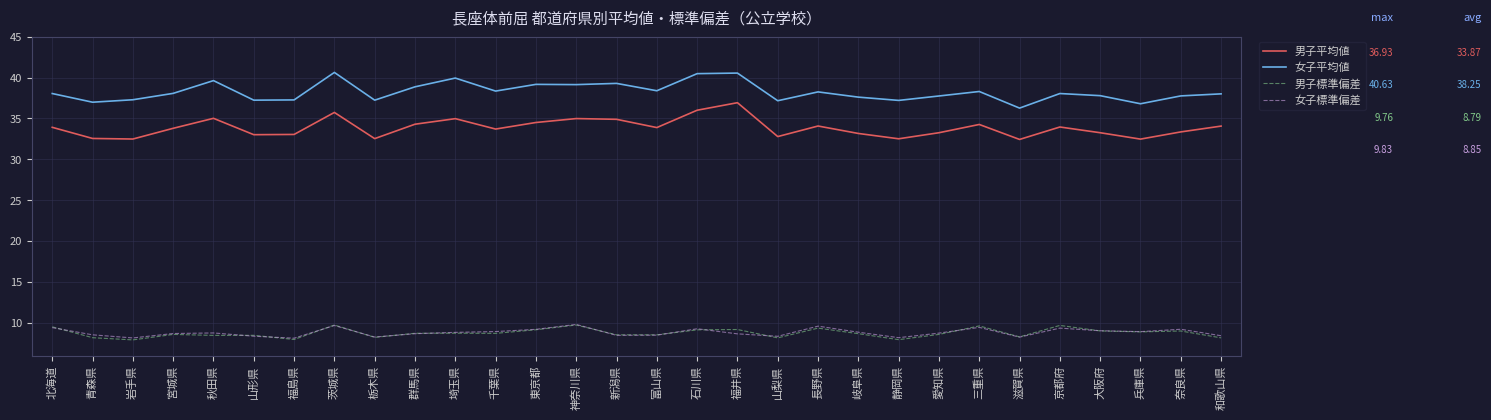

True or false: 女子平均値 has more than 2 points higher than both neighbors.

True